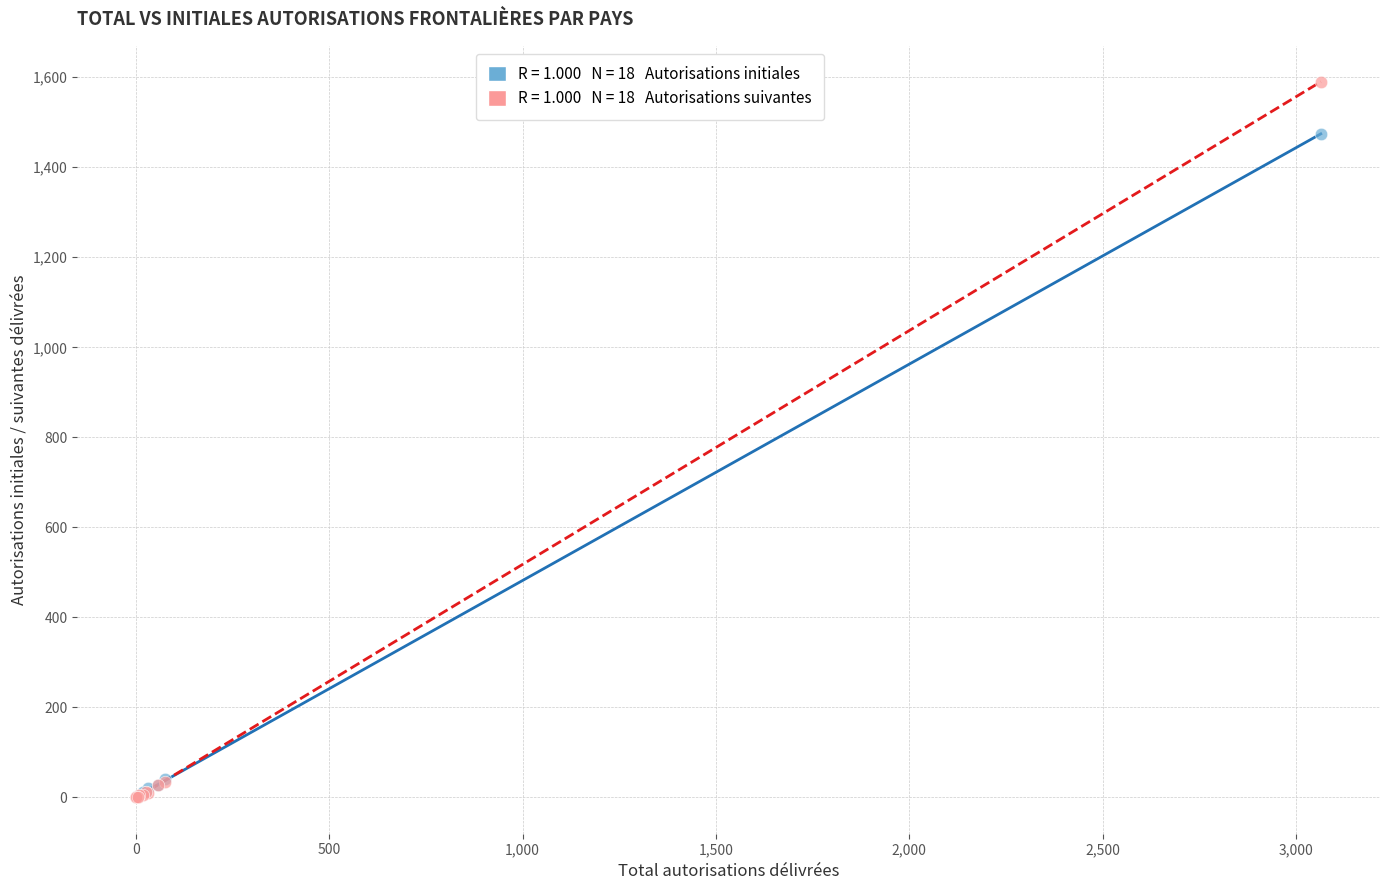

Across all series, what Y value is closest to 795?

1474